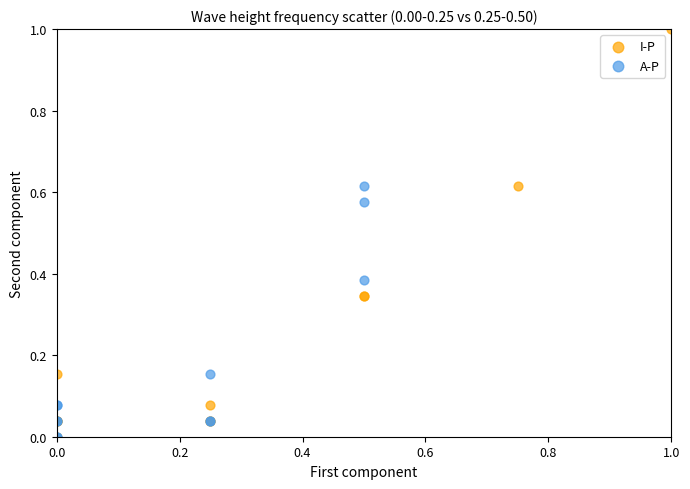

Which series reaches the maximum Y coordinate?

I-P